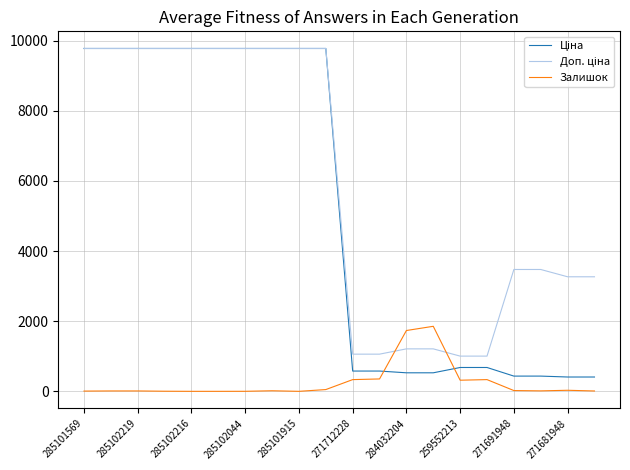

What is the greatest value displayed?

9775.5